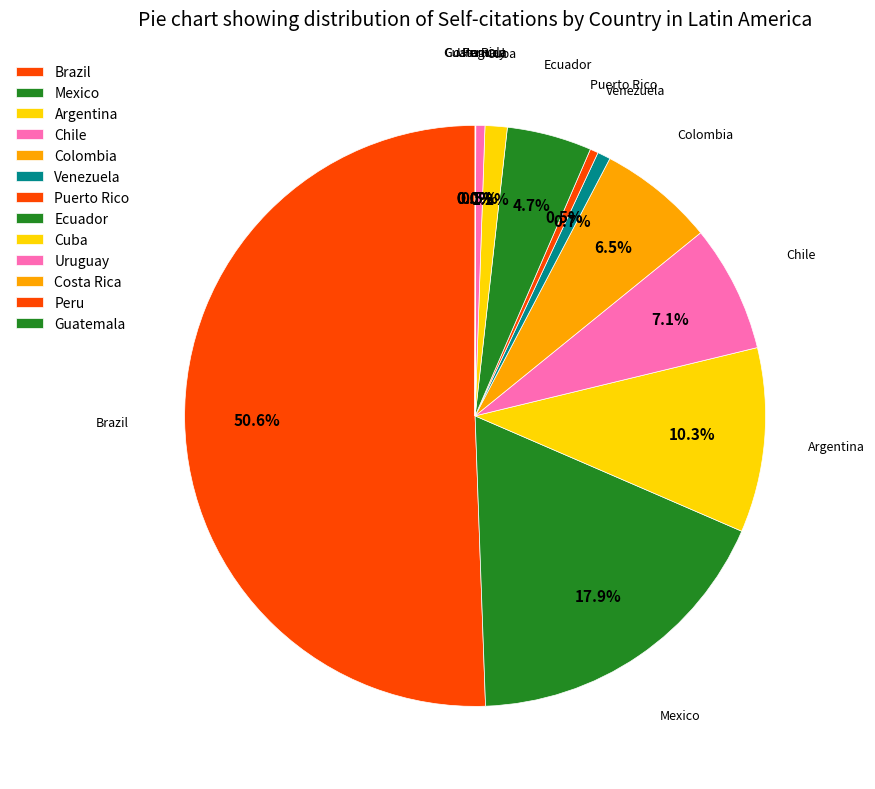

To the nearest percent, what is the difference between the largest and smallest slice percentages?

51%